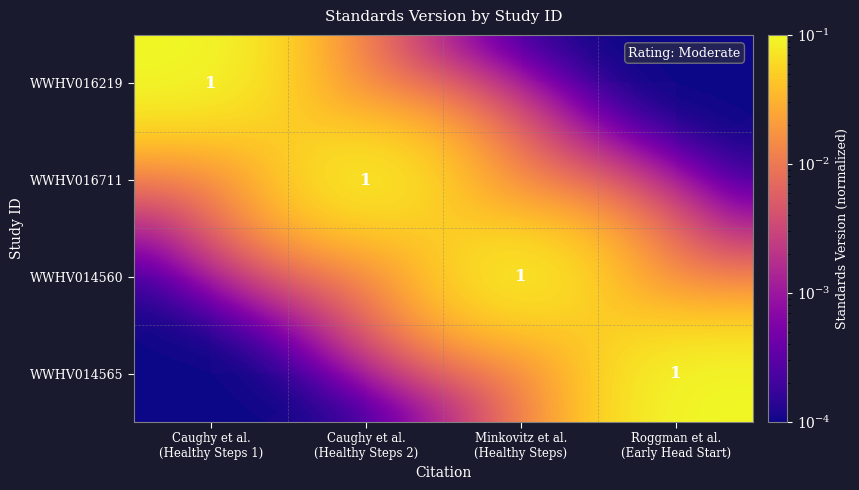

True or false: WWHV016219 has a value of 0.0 at Caughy et al. (Healthy Steps 1).

False